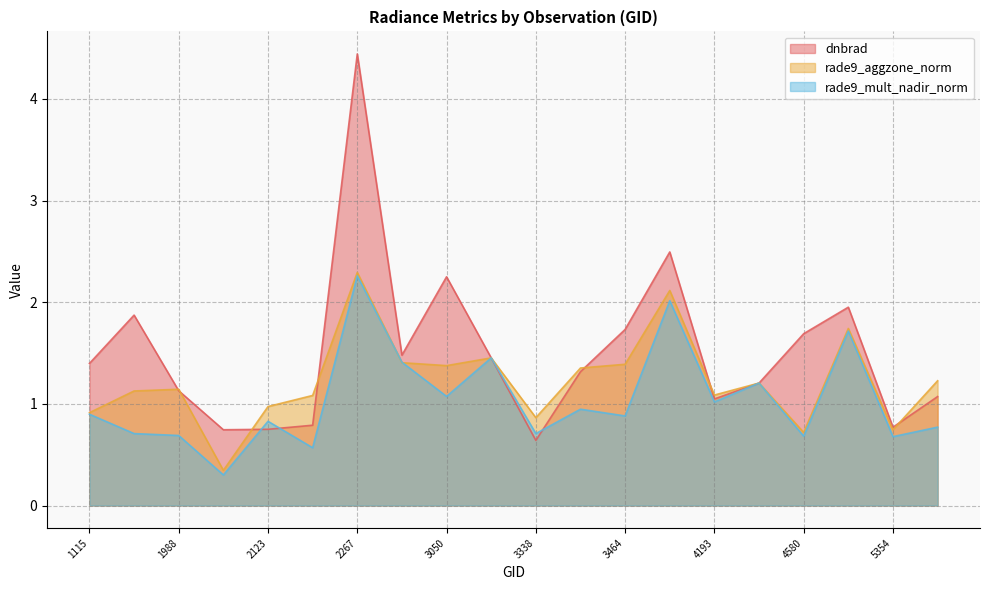

At which category does rade9_mult_nadir_norm reach its first local valley?

2051